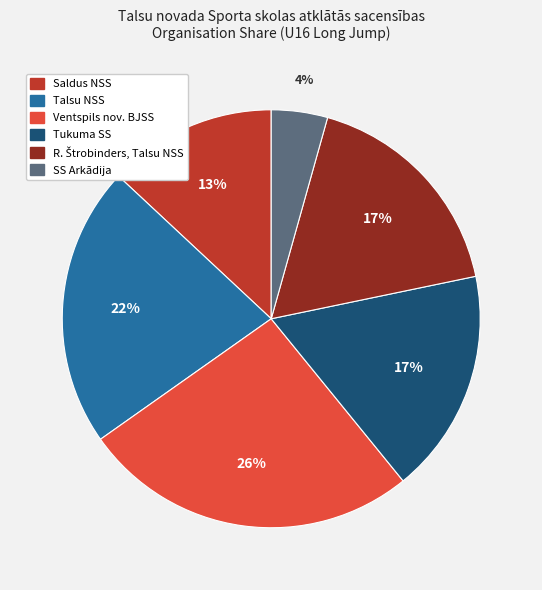

Is it true that Tukuma SS is 30% of the pie?

False